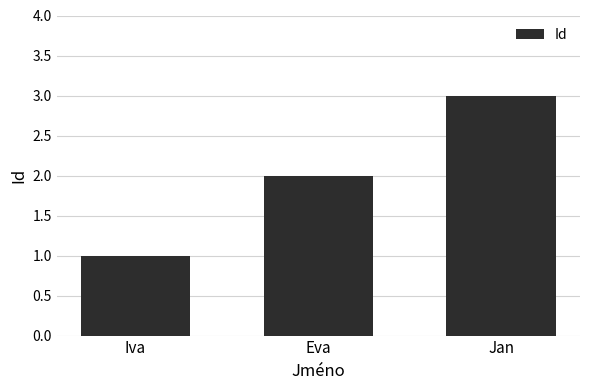

What is the sum of the values at Jan and Eva?

5